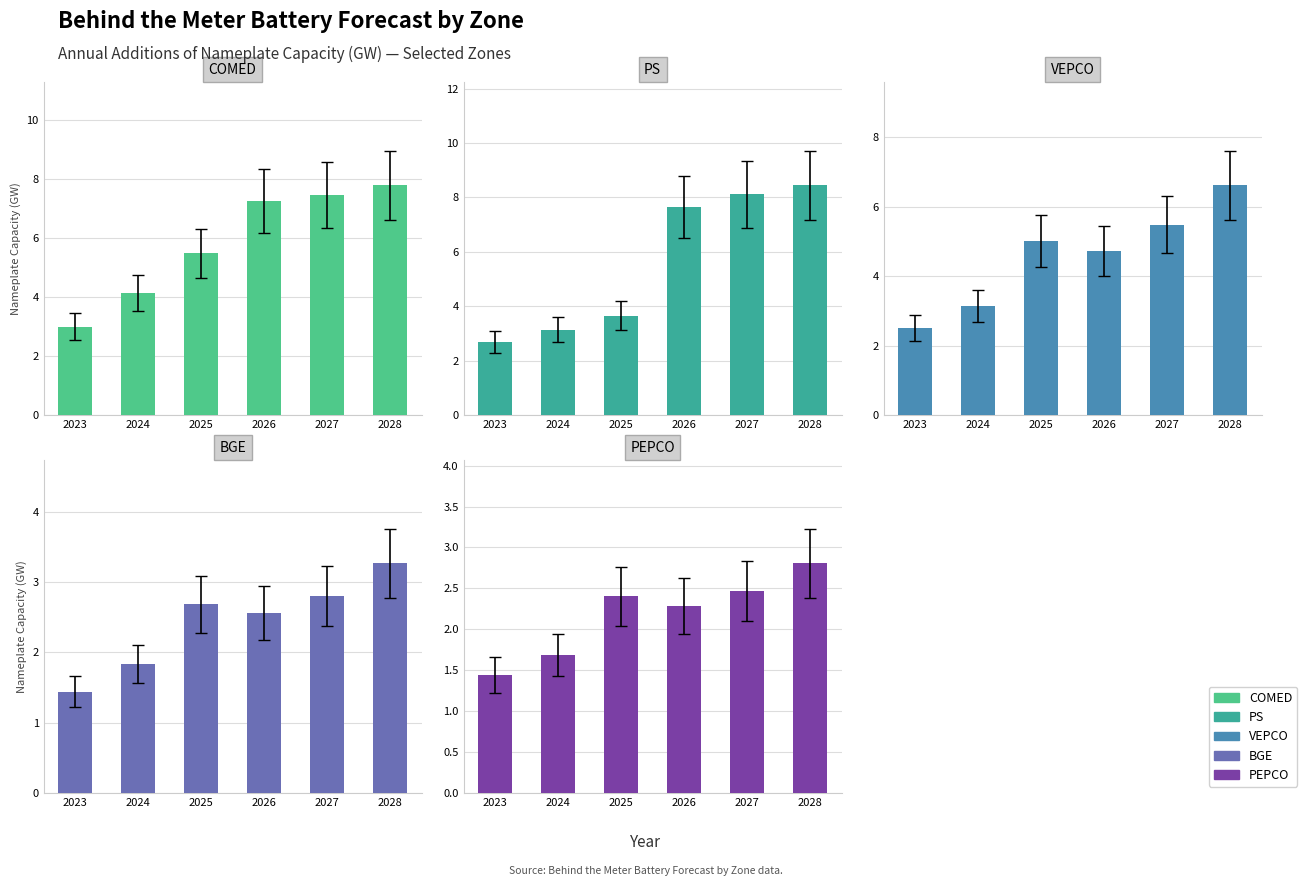

The COMED series shows 7.8 at 2028. True or false?

True